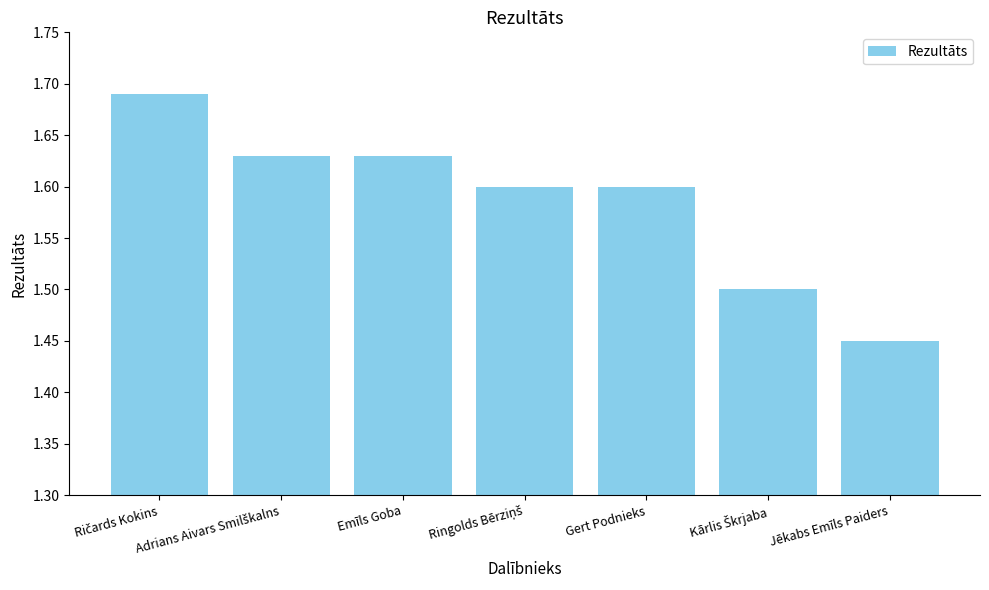

Is it true that the value at Emīls Goba is 1.6?

True